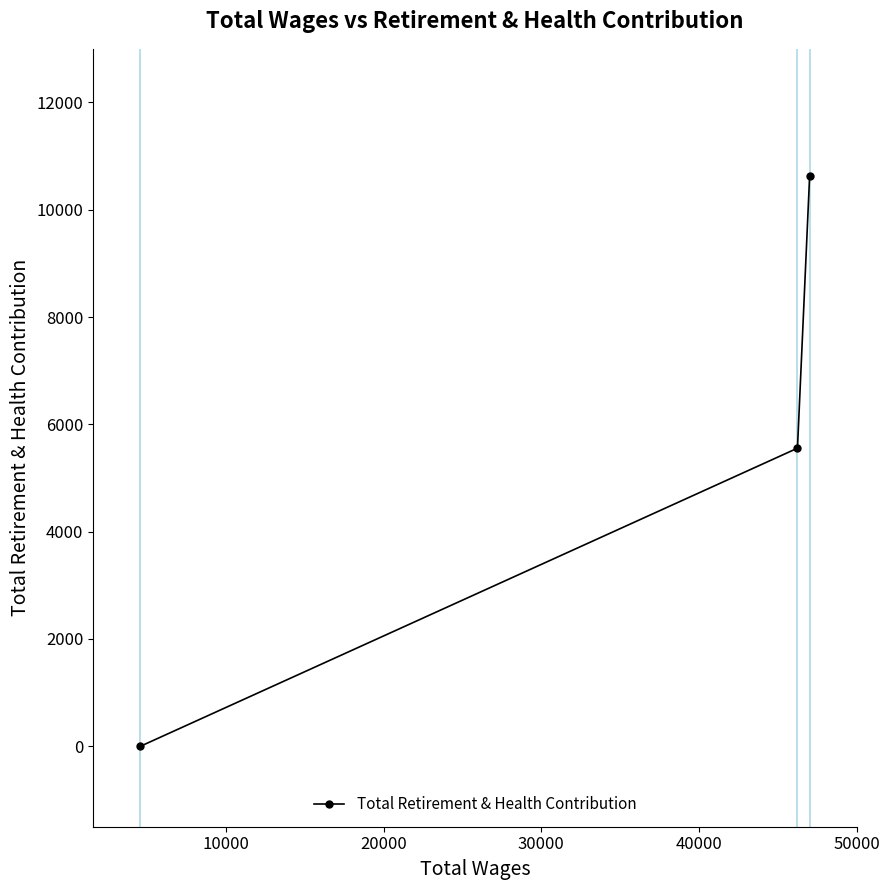

What is the difference between the maximum and minimum values?

10633